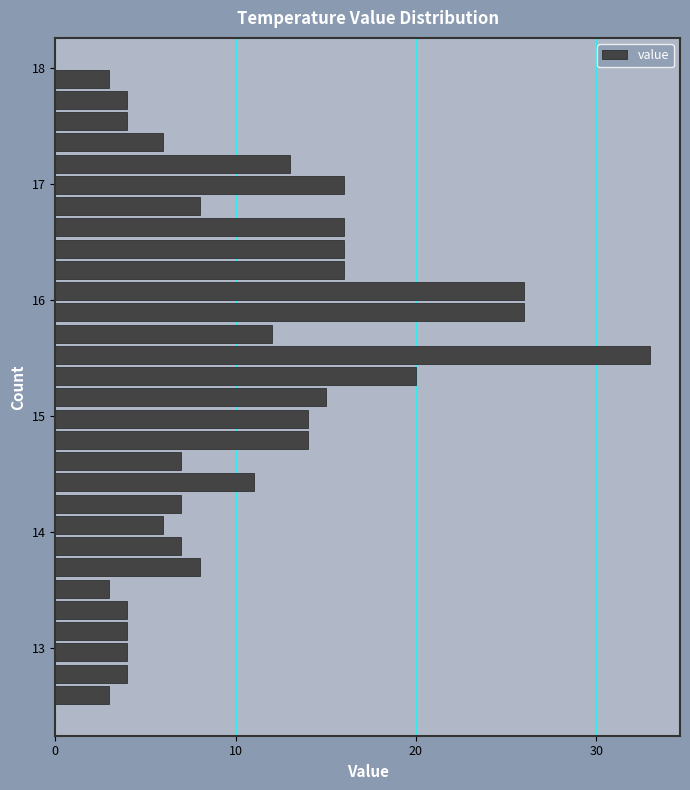

Read against the y-axis, roughly where is the centre of the longest bar?

15.5